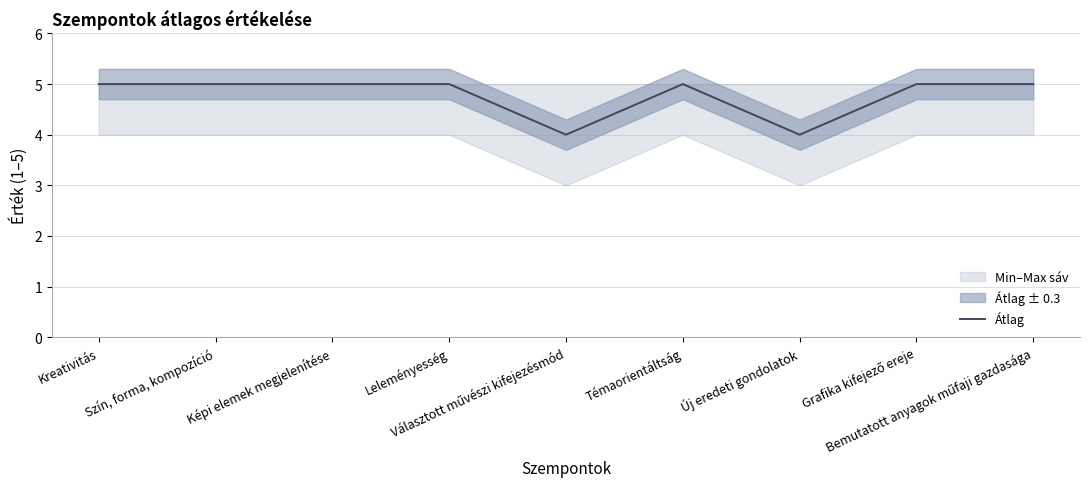

How many lines are shown in the chart?

1